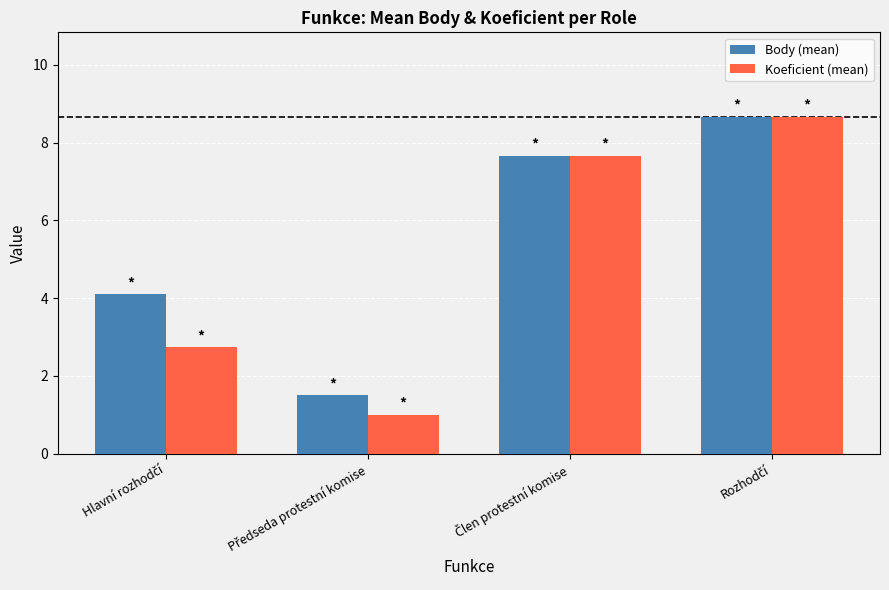

Reading left to right, list all the values displayed in this chart.

Body (mean): 4.1	1.5	7.7	8.7
Koeficient (mean): 2.7	1.0	7.7	8.7